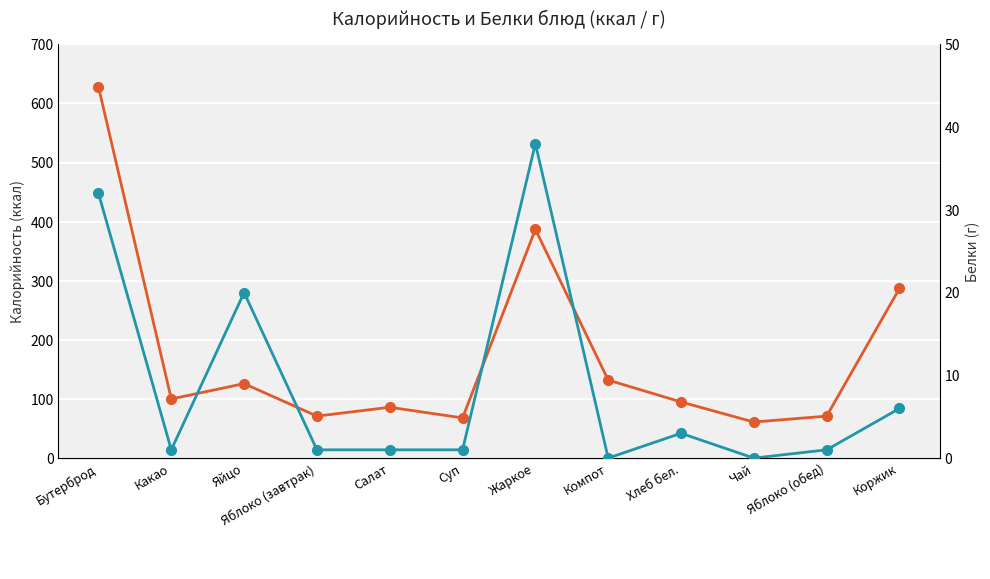

True or false: Белки has a value of 10 at Коржик.

False